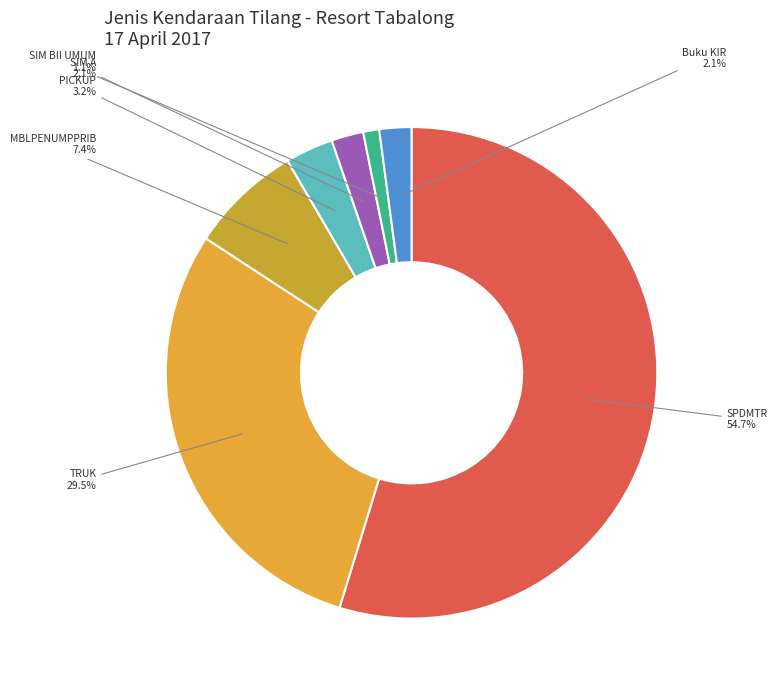

How many segments does this pie chart have?

7